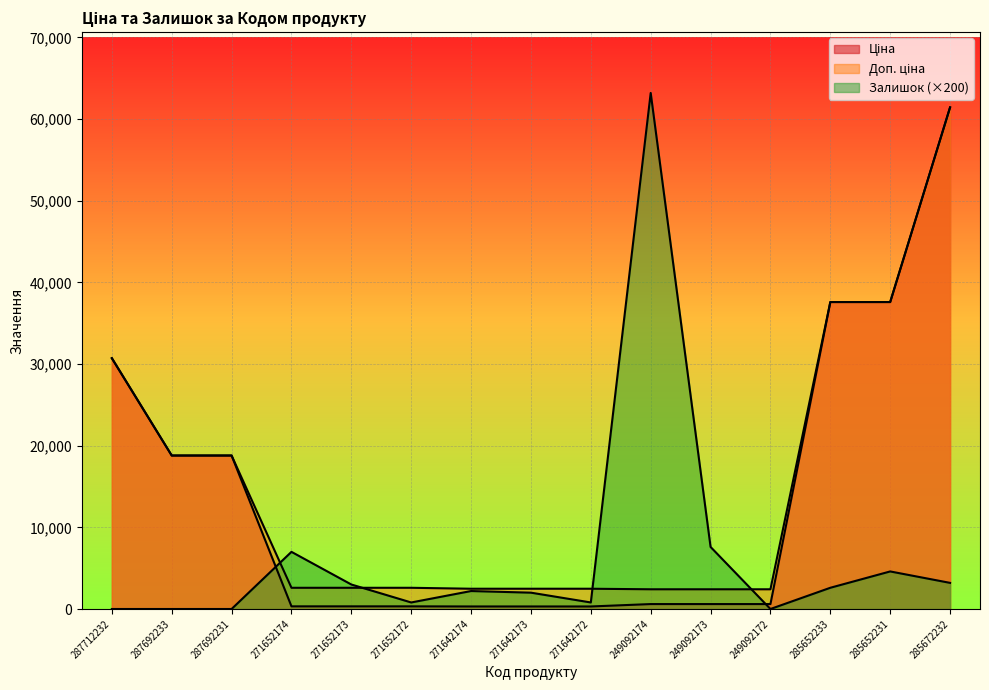

How many lines are shown in the chart?

3